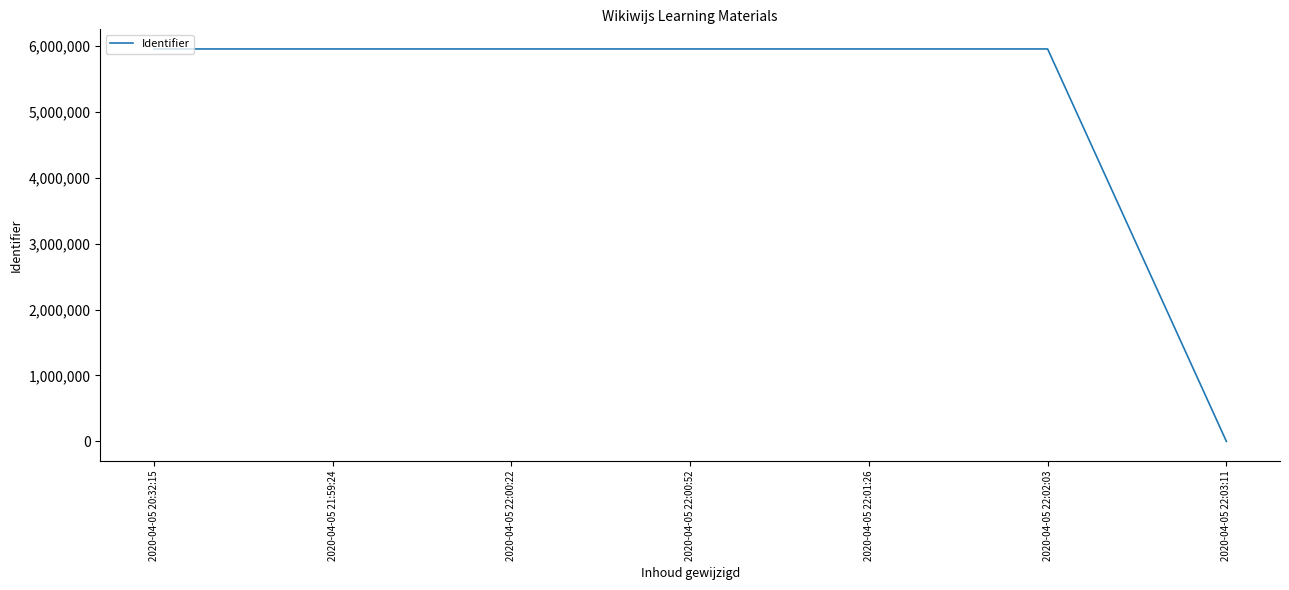

What is the ratio of the value at 2020-04-05 22:01:26 to the value at 2020-04-05 22:02:03?

1.0